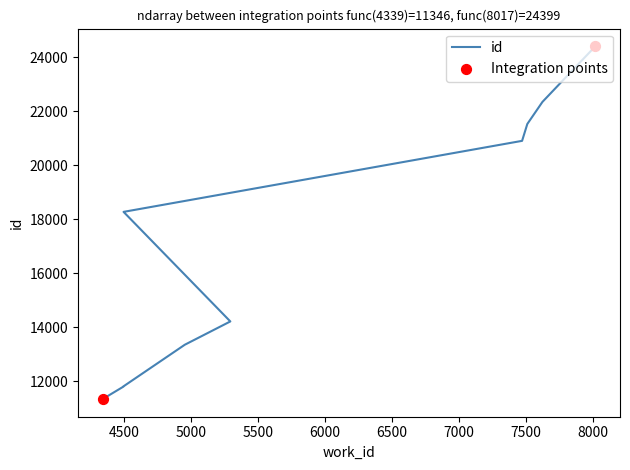

What is the ratio of the value at 4952 to the value at 8017?

0.5